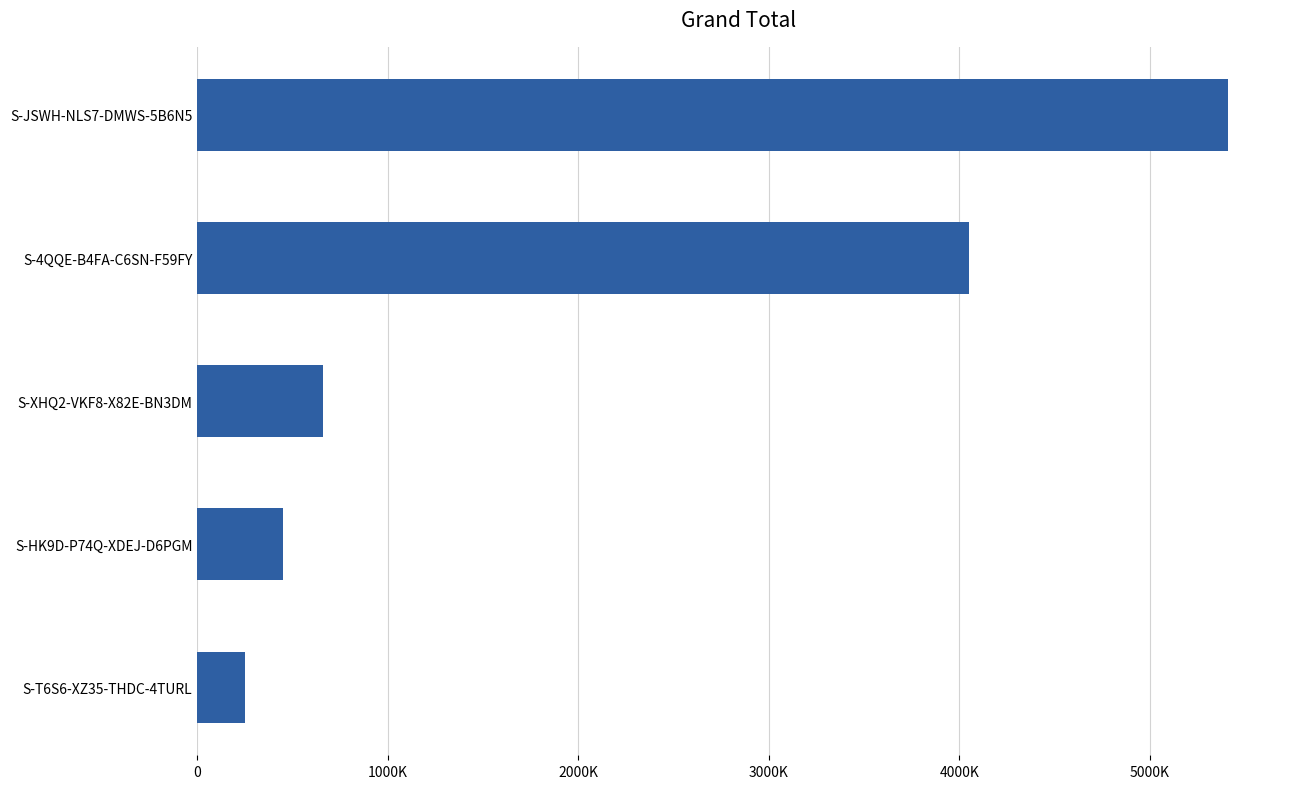

What is the difference between the second highest and minimum values?

3802811.0